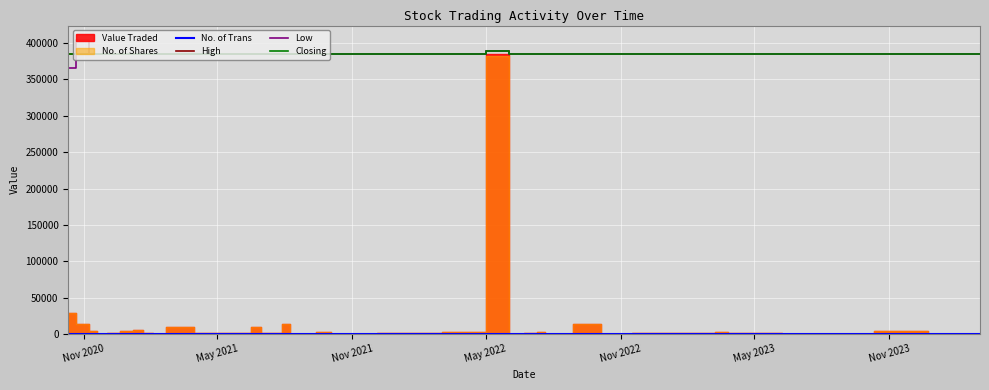

What is the highest value of the Low series?

389400.5